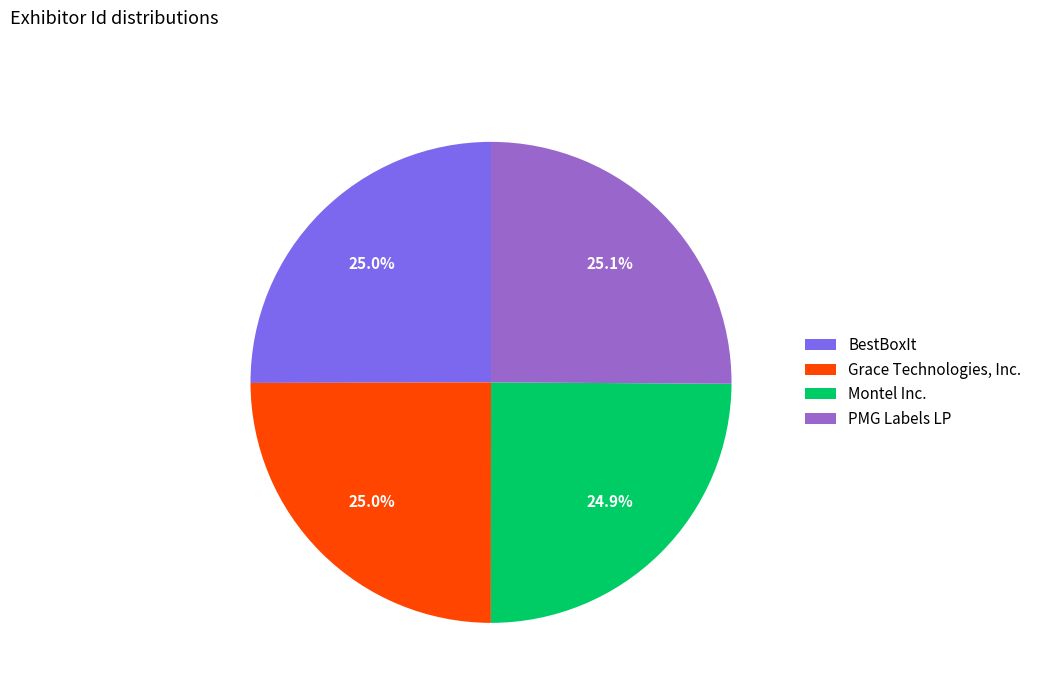

To the nearest percent, what portion does Grace Technologies, Inc. represent?

25%